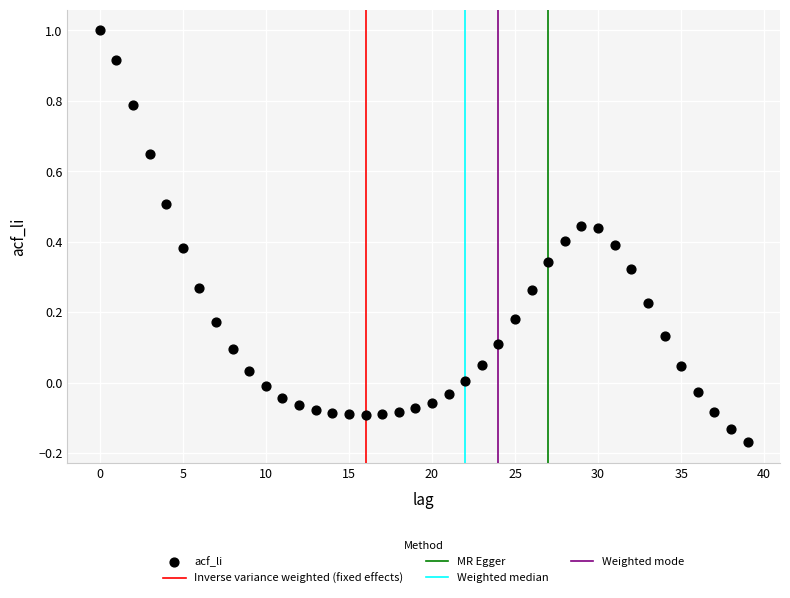

What is the range of Y values (max minus min)?

1.2